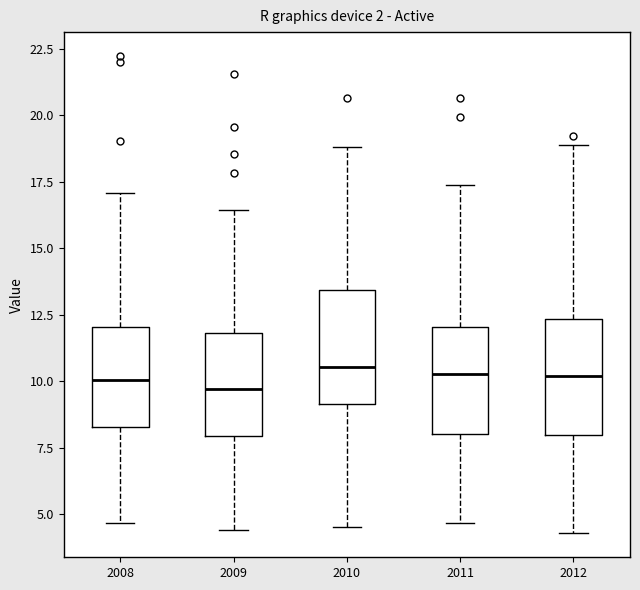

Where is the upper edge of the box at x = 2012 on the y-axis? The values are not printed on the chart, so give them approximately, as read against the axis.

12.5